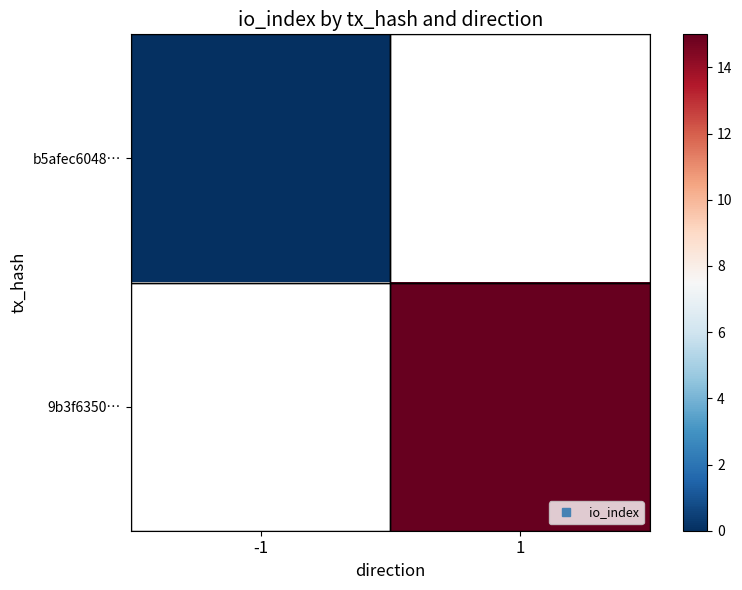

What value does the 9b3f6350… series have at 1?

15.0